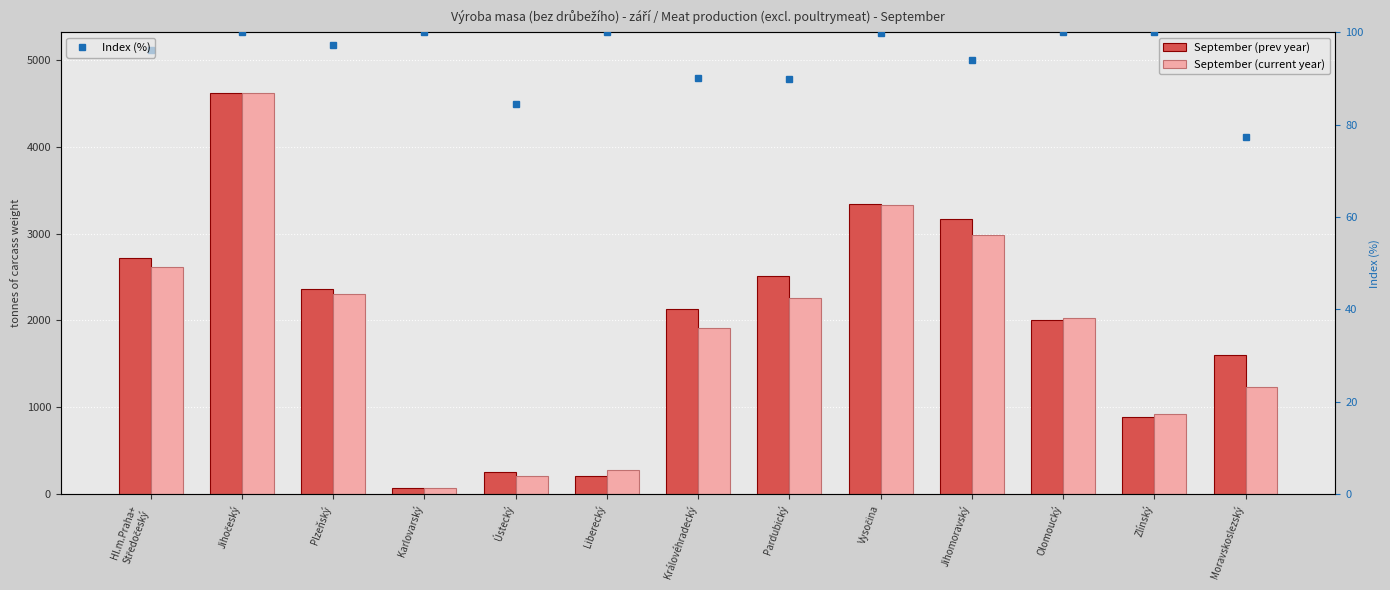

Is the value of September (current year) at Ústecký greater than the value of September (prev year) at Královéhradecký?

No